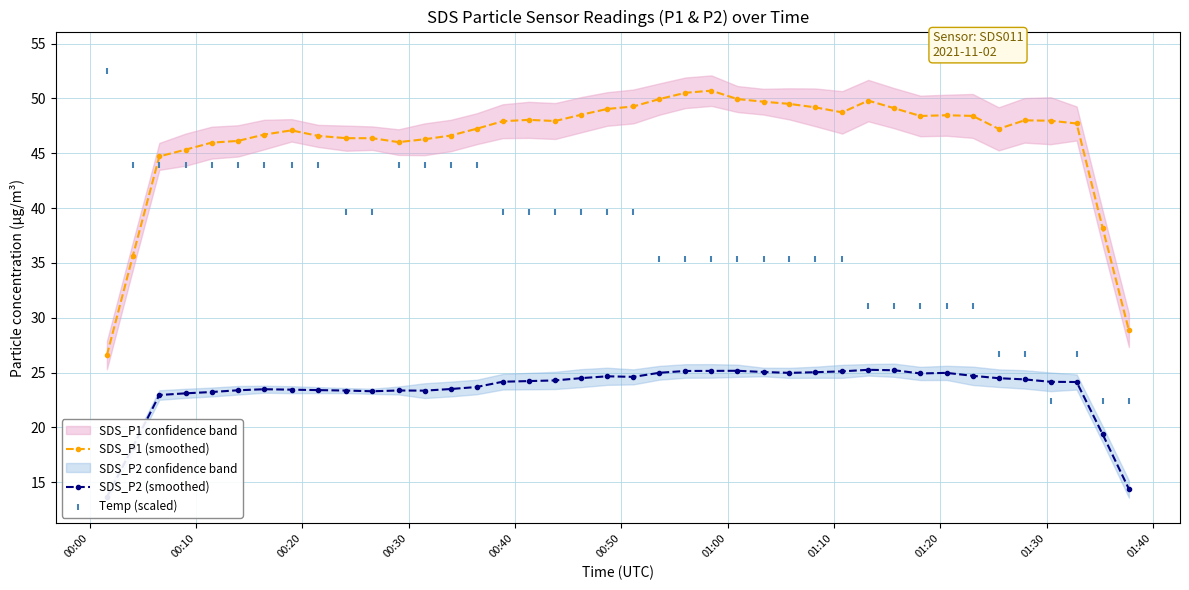

What is the maximum value for SDS_P1 (smoothed)?

50.7